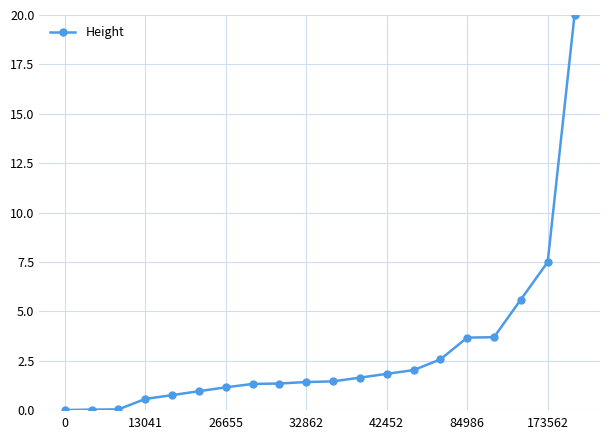

What is the greatest value displayed?

20.0